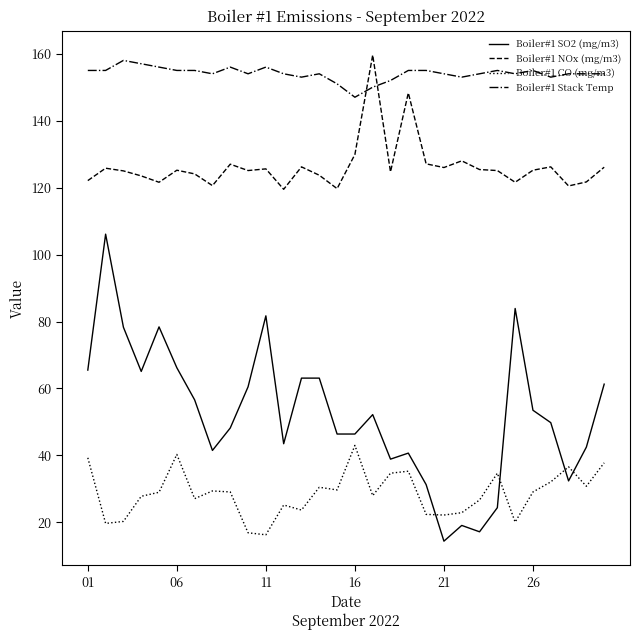

Rank the series by their average value, from highest to lowest.

Boiler#1 Stack Temp, Boiler#1 NOx (mg/m3), Boiler#1 SO2 (mg/m3), Boiler#1 CO (mg/m3)